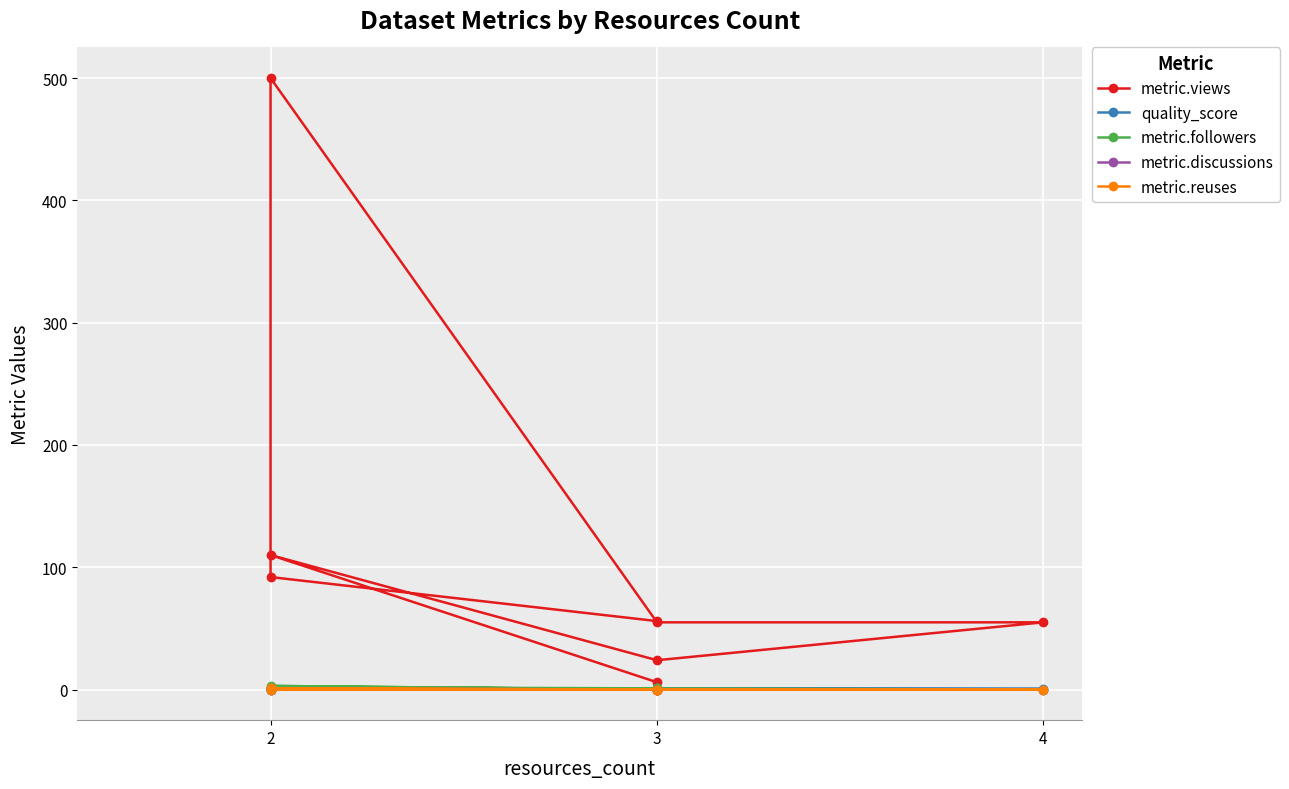

The value of metric.reuses at 3 is -0.4. True or false?

False